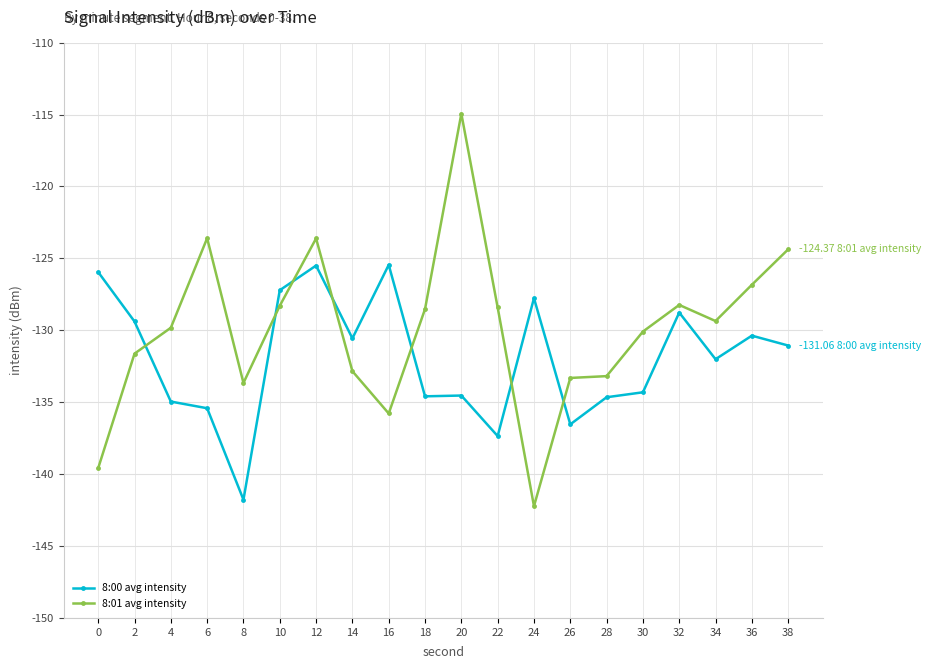

Where does the 8:01 avg intensity series first go above -129?

6